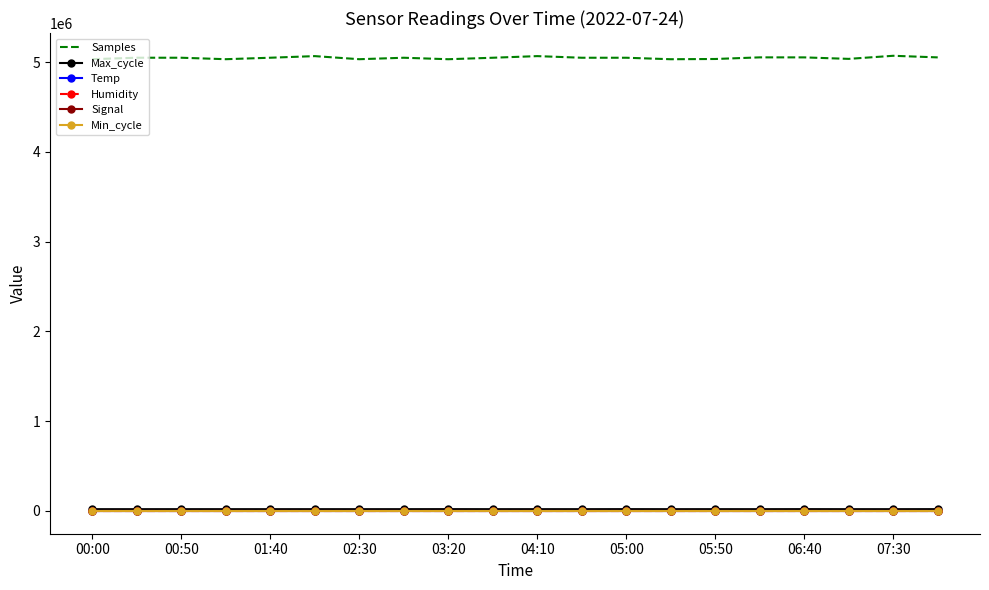

Which series has the widest spread of values?

Samples